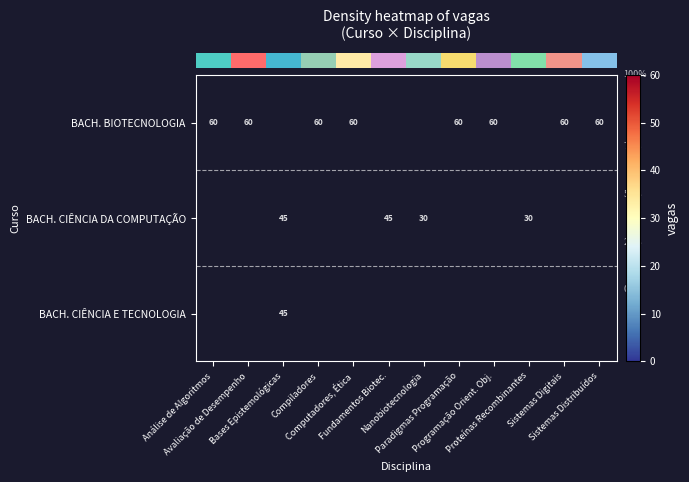

What is the maximum value shown in the chart?

60.0